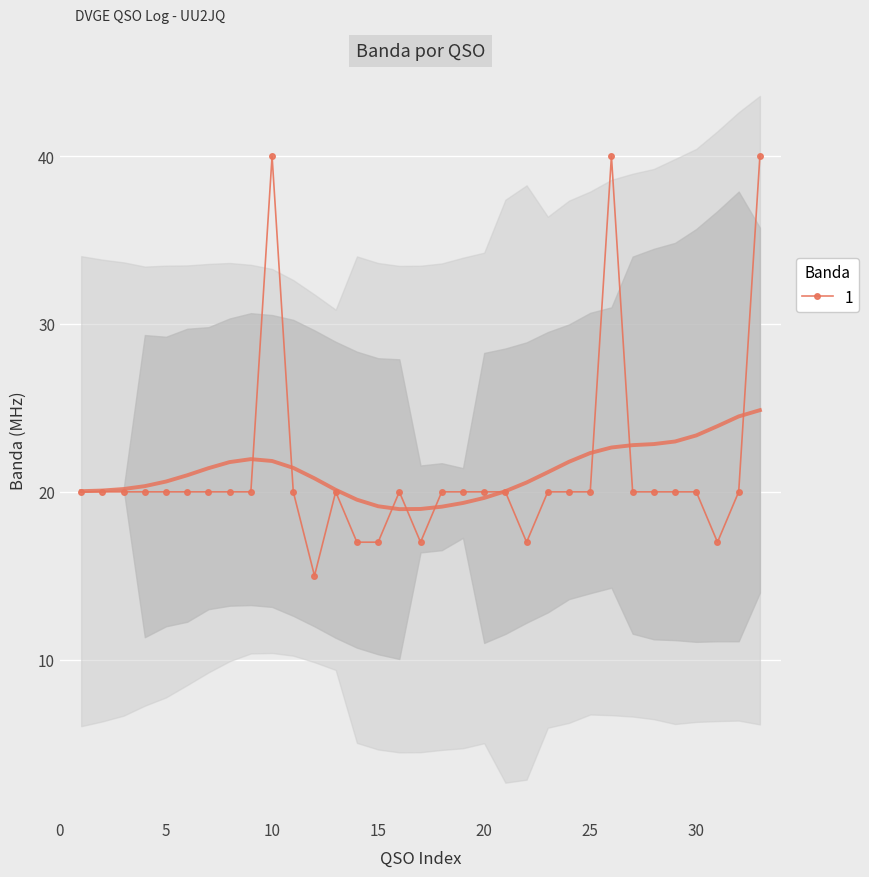

What is the minimum value for 1?

15